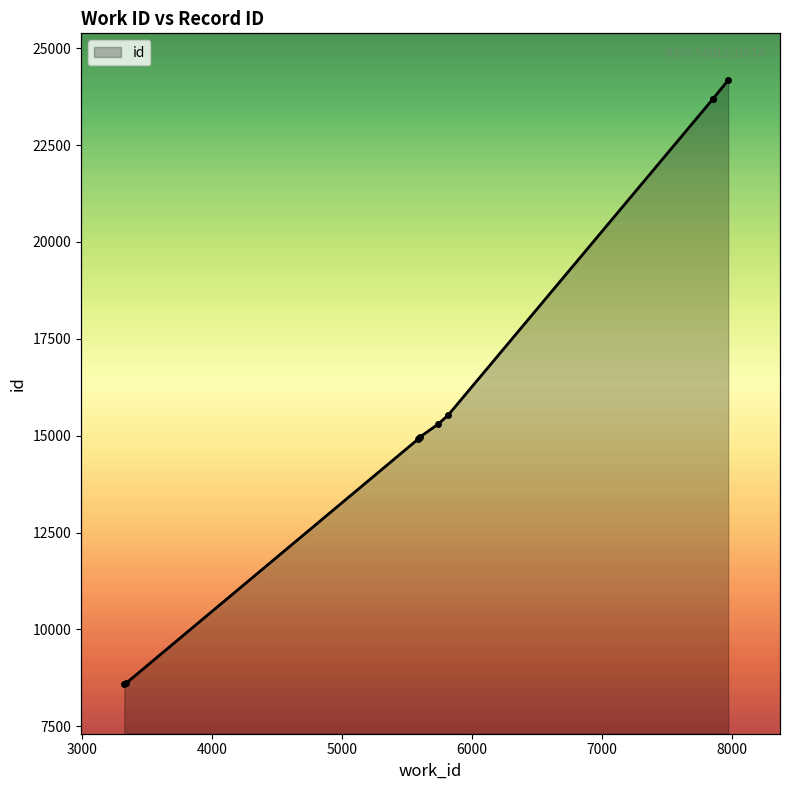

Which has a higher value, 5817 or 7969?

7969